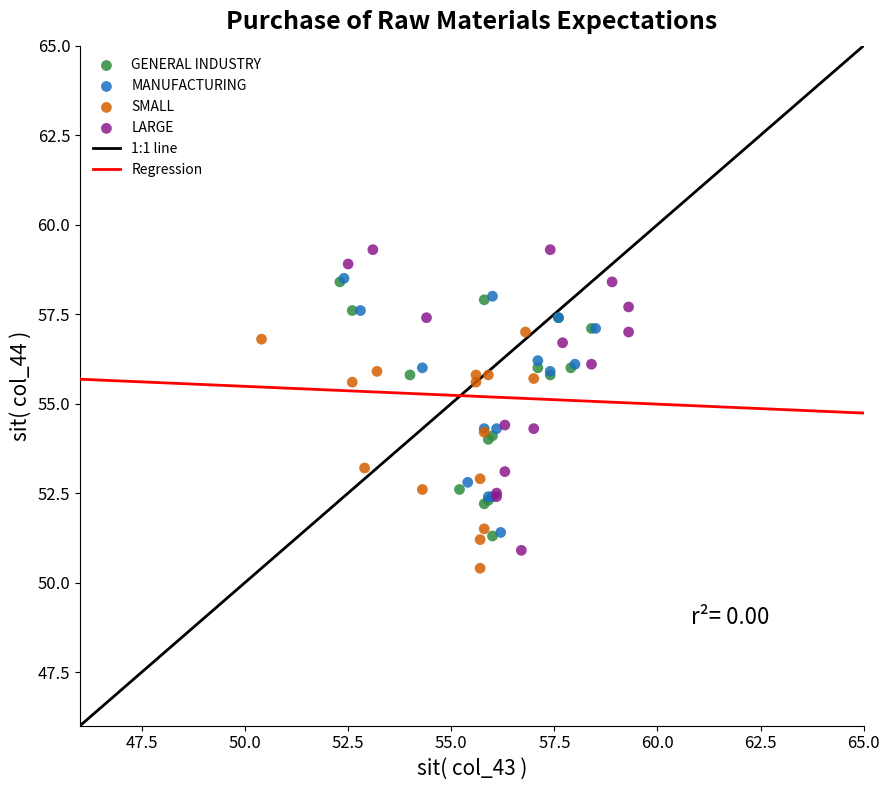

Which series has the largest Y range (max minus min)?

LARGE